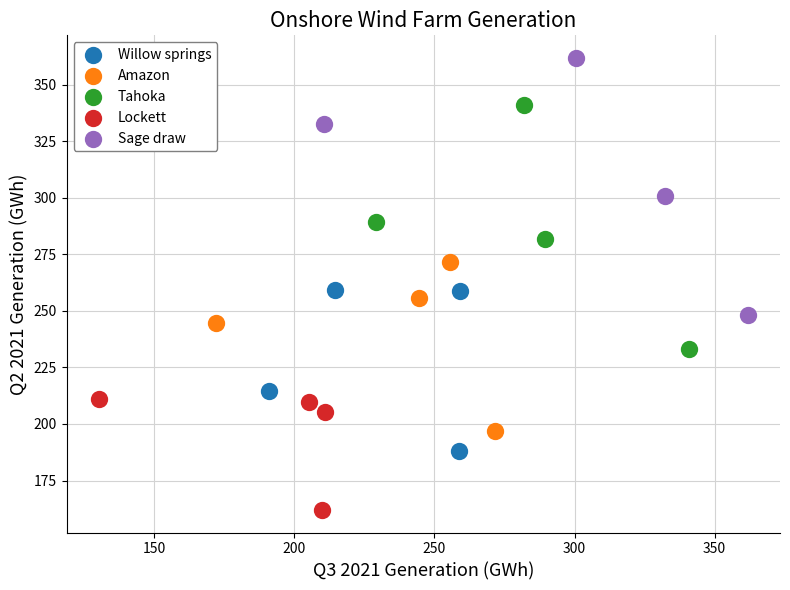

Which series contains the highest Y value?

Sage draw